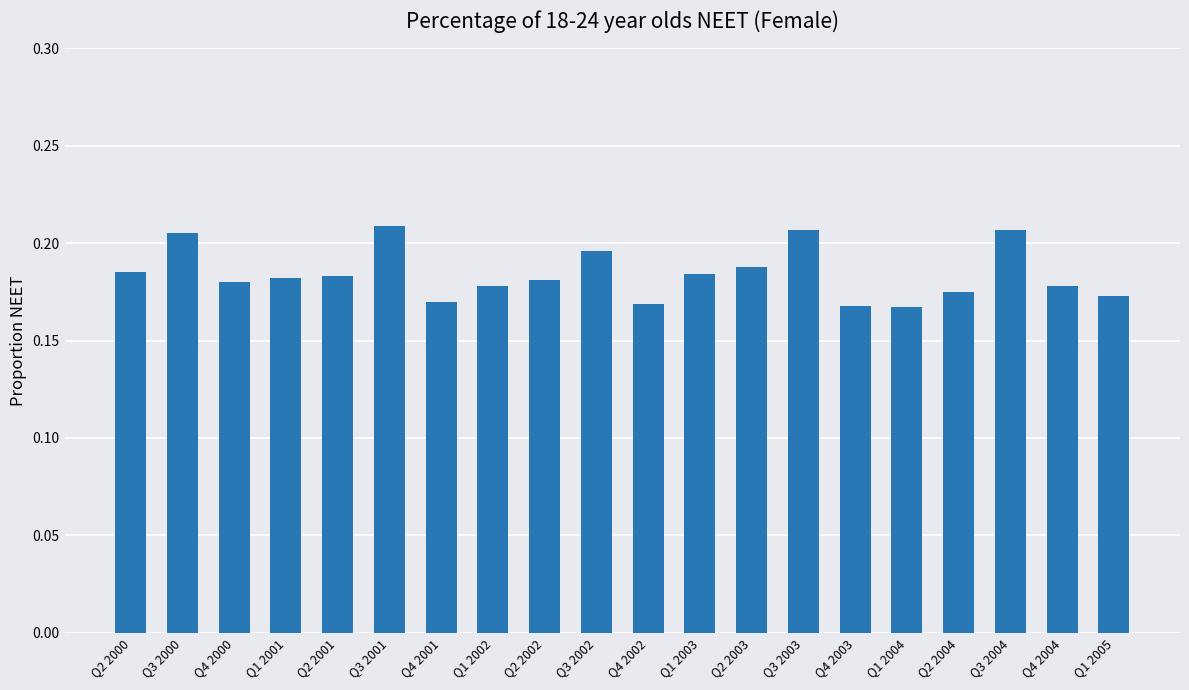

What is the sum of all values?

3.7